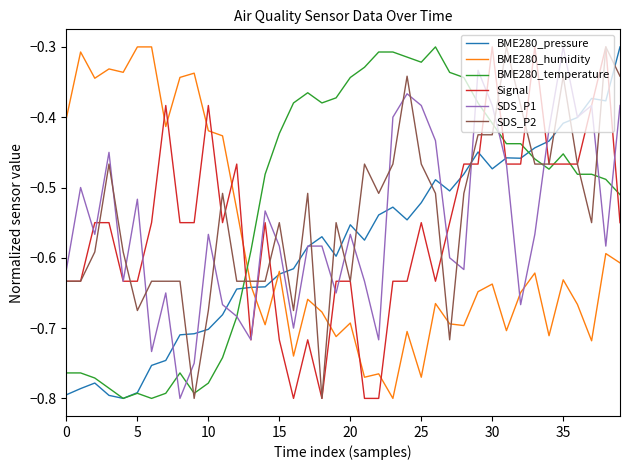

Which series ends up on top after the final intersection of Signal and BME280_temperature?

BME280_temperature